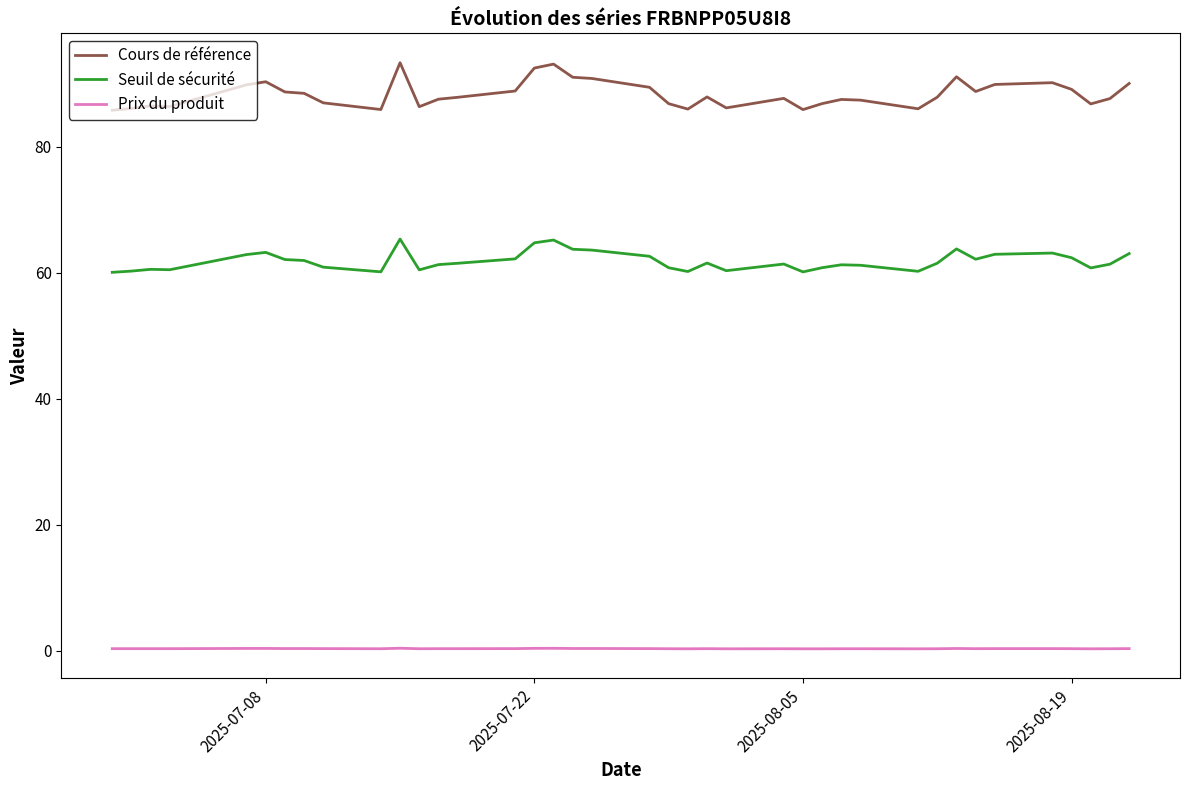

Which series has the largest range (max minus min)?

Cours de référence